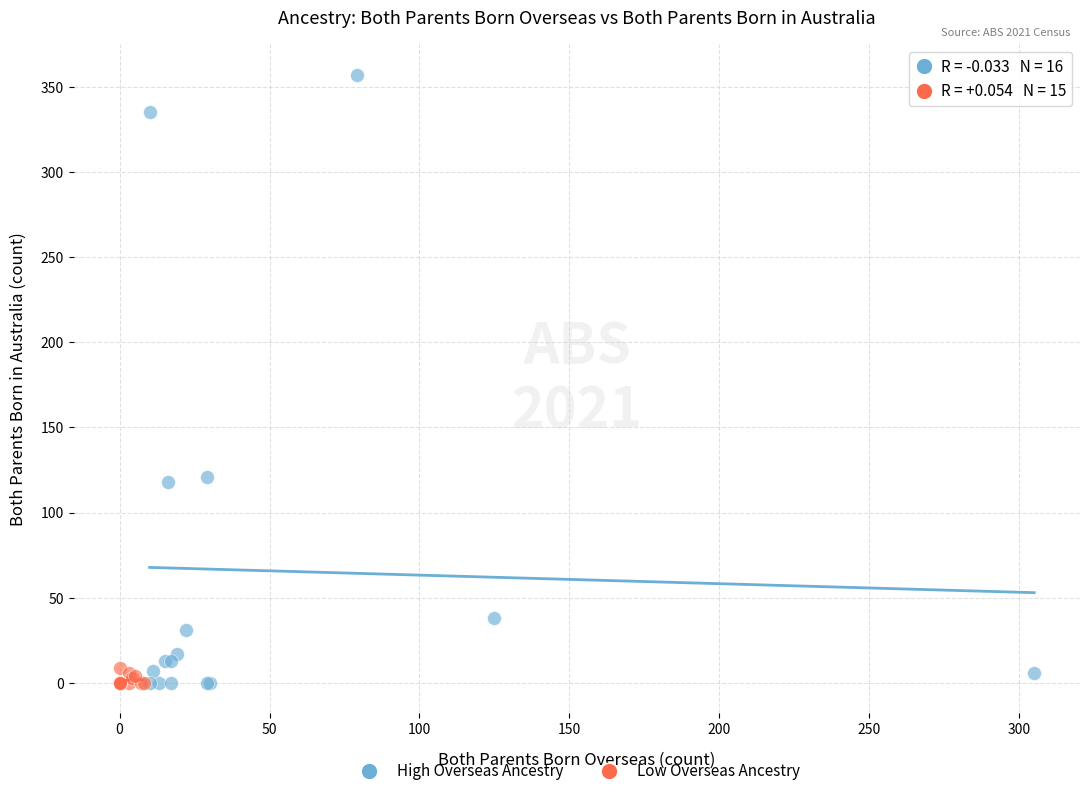

Which series reaches the maximum Y coordinate?

High Overseas Ancestry